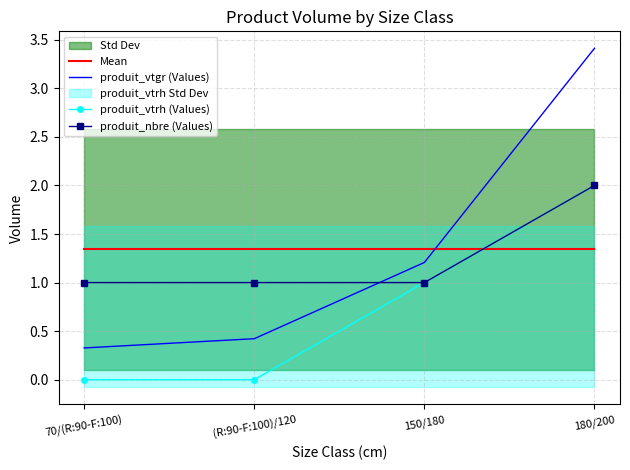

What is the spread (max minus min) of values at 70/(R:90-F:100)?

1.3